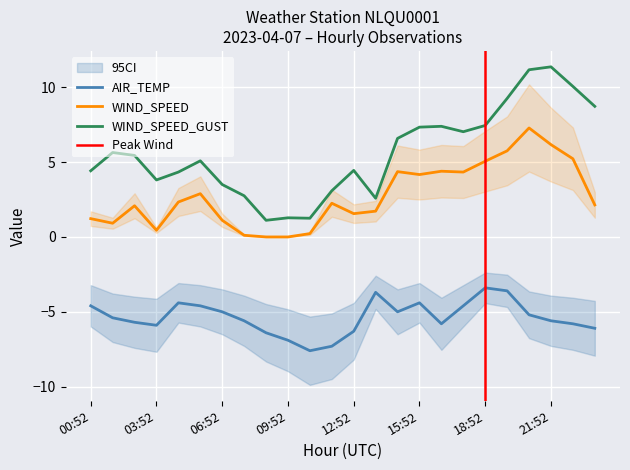

Does the chart display data point markers on the line(s)?

No